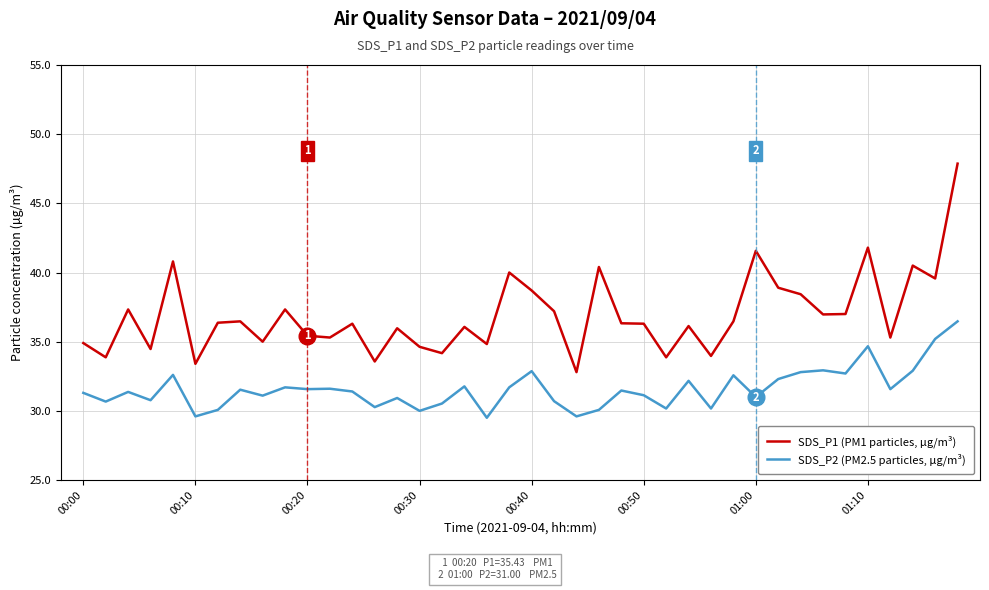

What is the smallest value displayed?

29.5